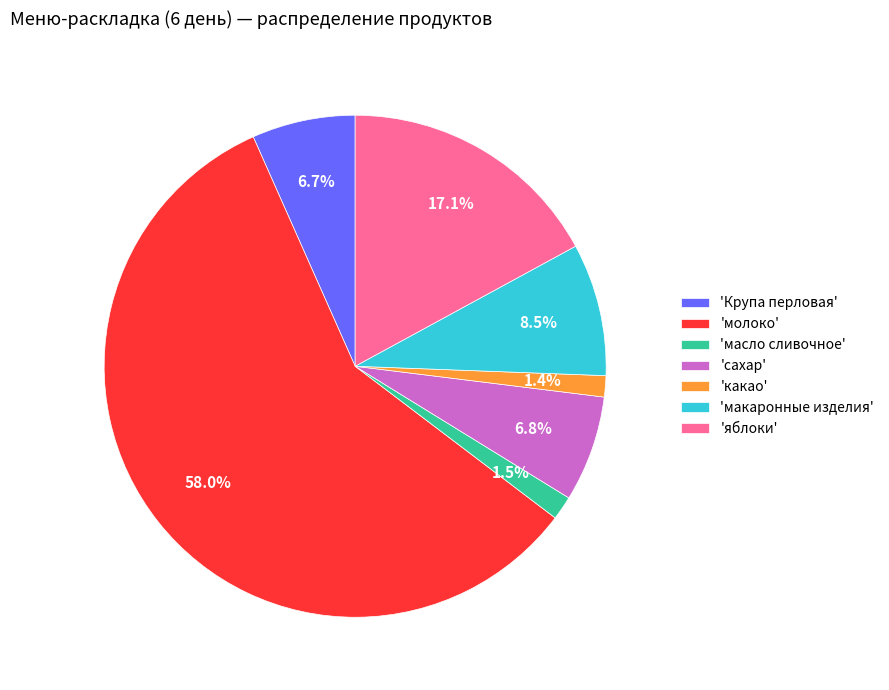

To the nearest percent, what is the difference between the largest and smallest slice percentages?

57%